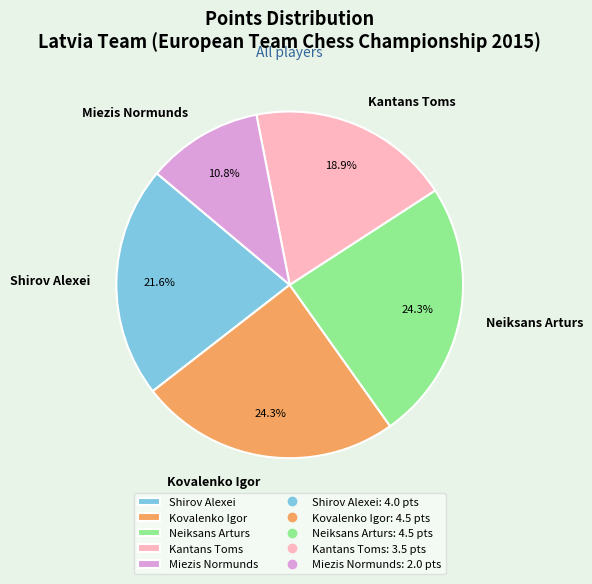

To the nearest percent, what is the difference between the largest and smallest slice percentages?

14%